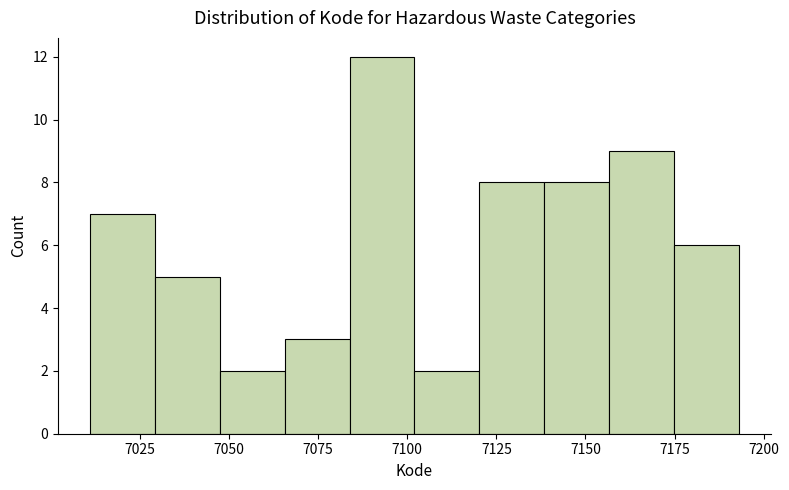

Read against the x-axis, roughly where is the centre of the tallest bar?

7095